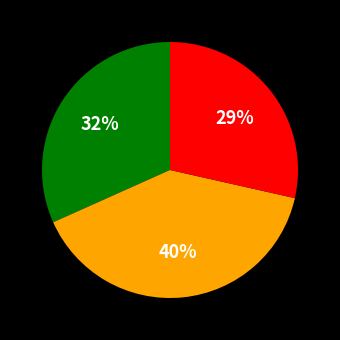

Is there any slice that represents more than half of the pie?

No